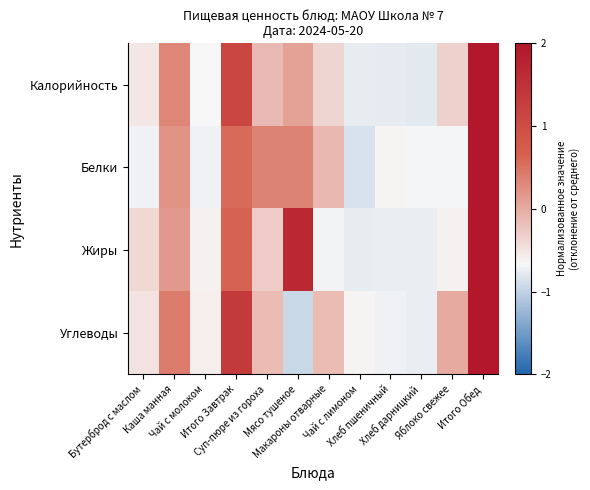

What is the spread (max minus min) of values at Чай с лимоном?

0.2